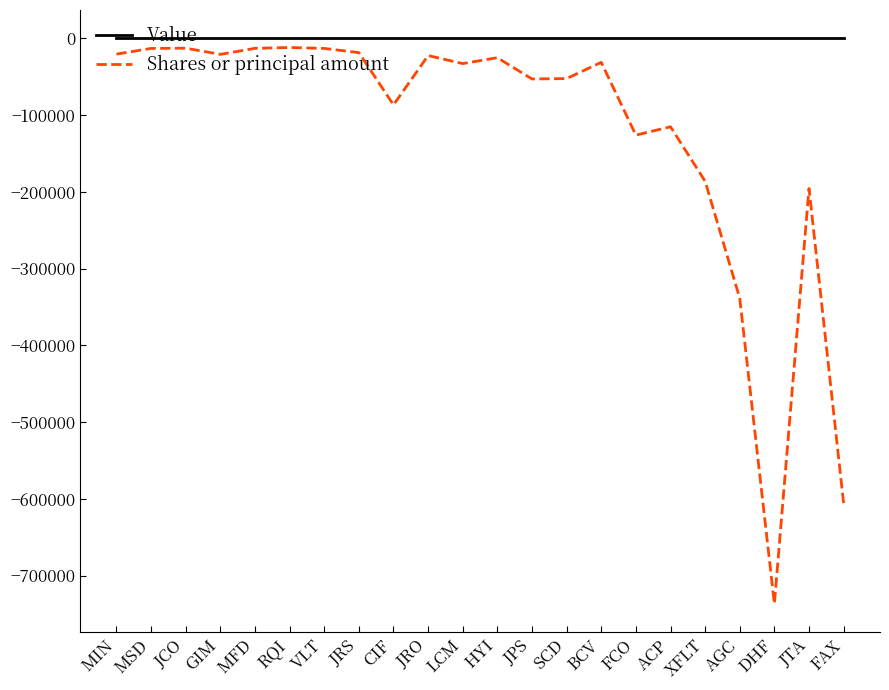

How many lines are shown in the chart?

2